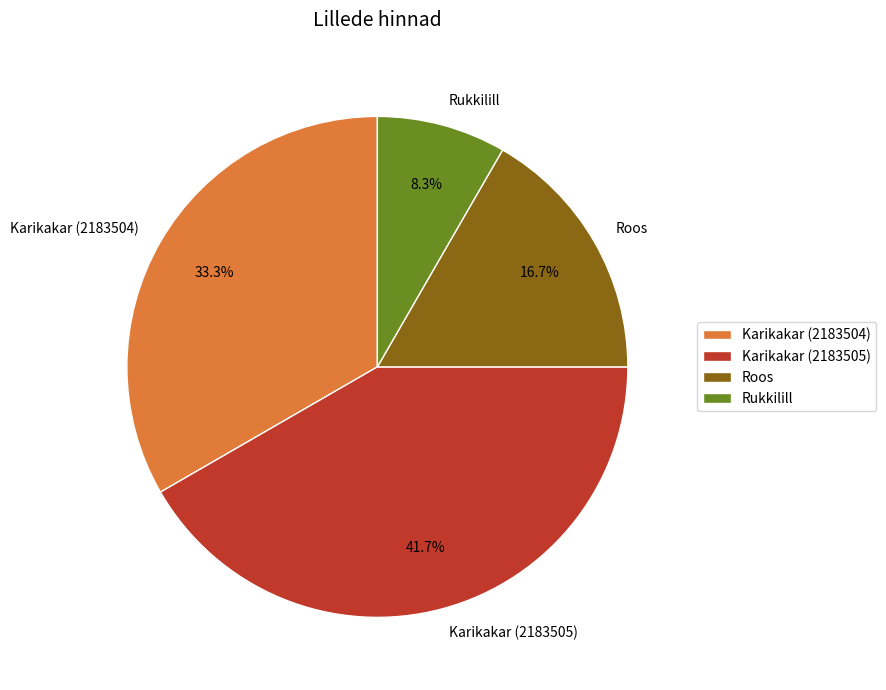

Does any single category account for the majority?

No